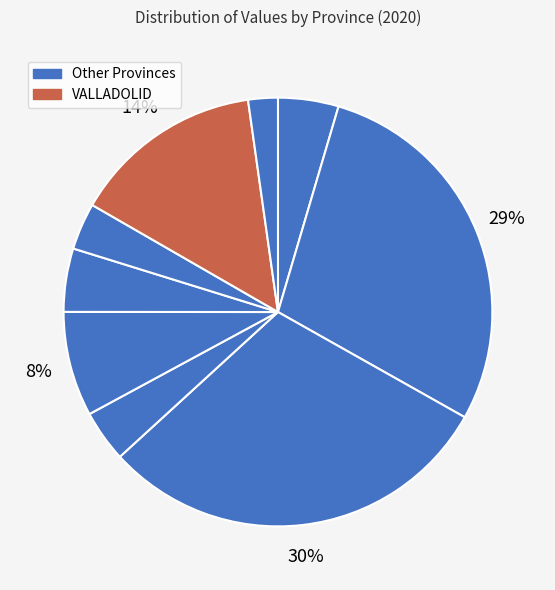

How many slices are in this pie chart?

9